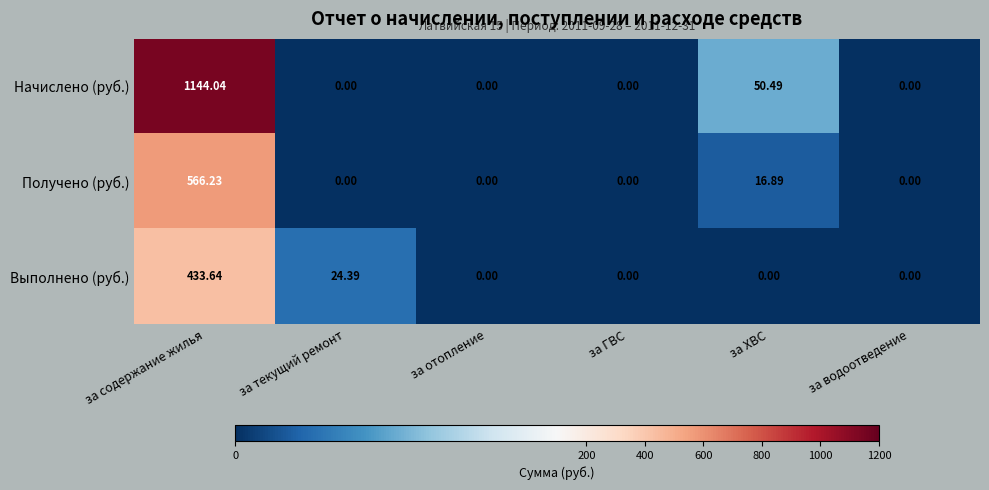

Which series changed the most between за текущий ремонт and за отопление?

Выполнено (руб.)